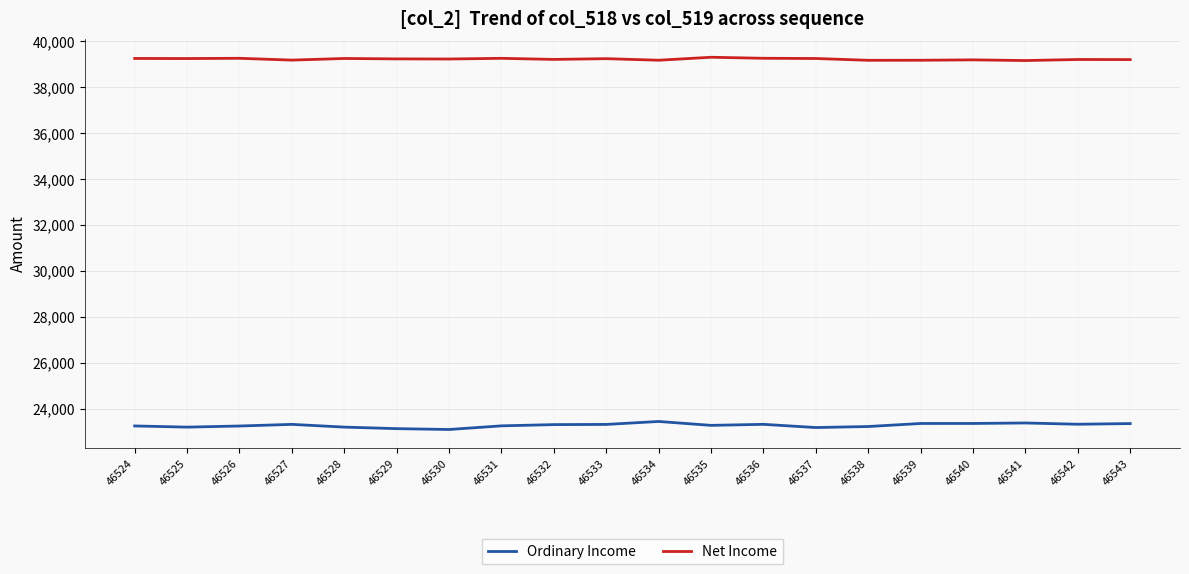

Rank the series at 46531 from lowest to highest value.

Ordinary Income, Net Income